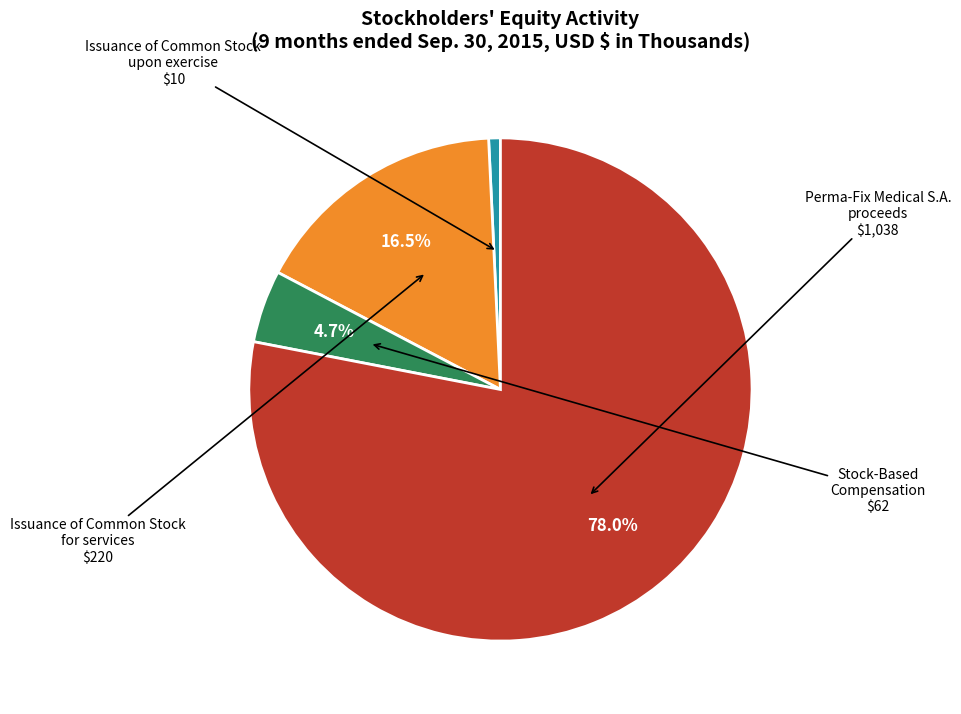

Does any single category account for the majority?

Yes